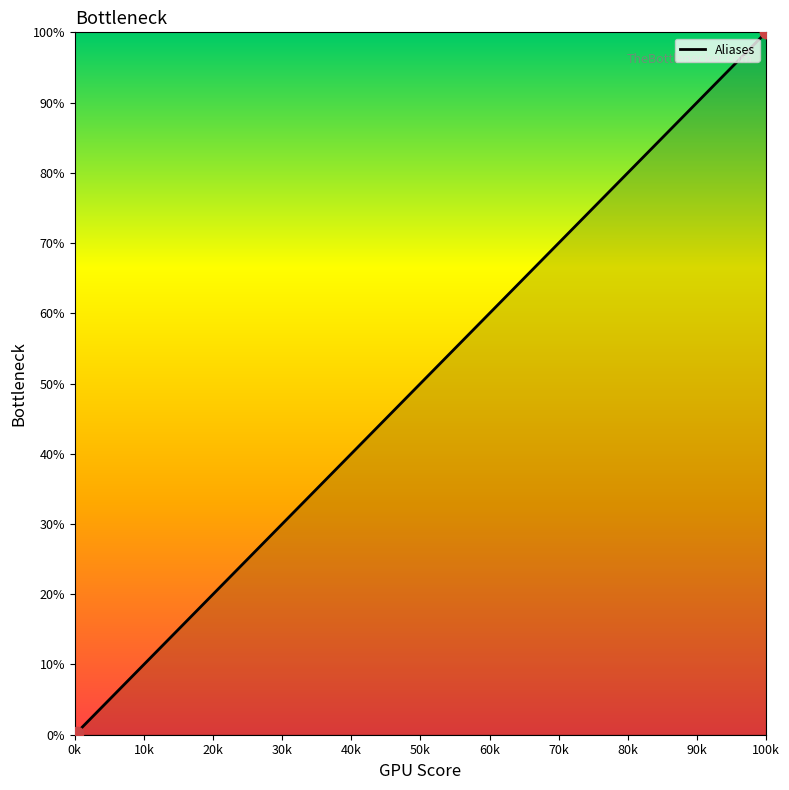

What is the average value?

33.4